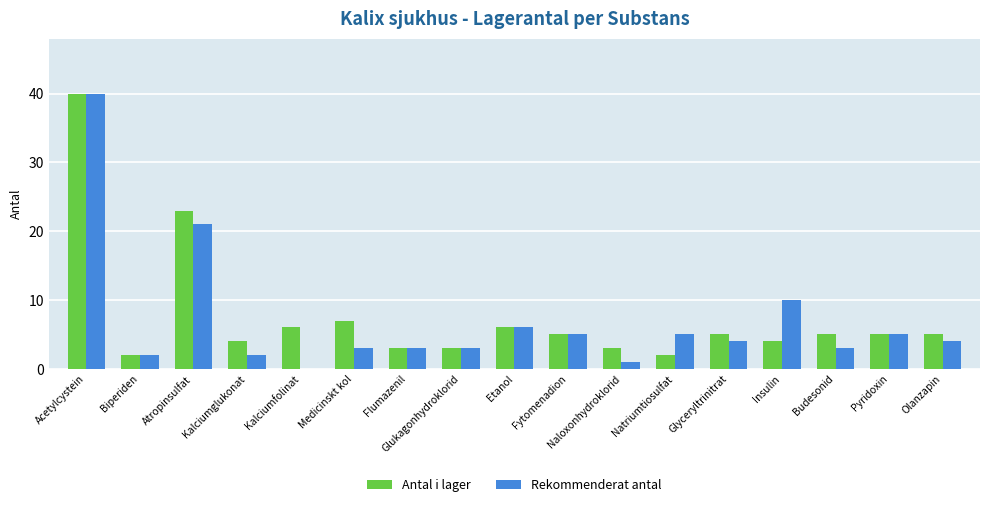

At which label does Antal i lager first exceed 5?

Acetylcystein